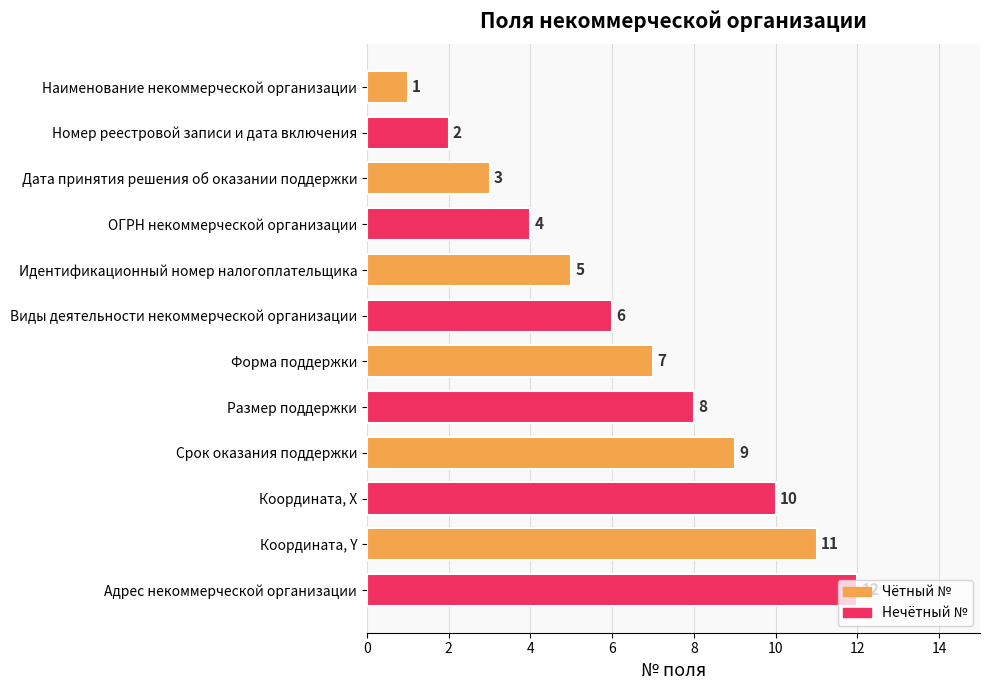

What is the change in value from Номер реестровой записи и дата включения to Координата, X?

+8